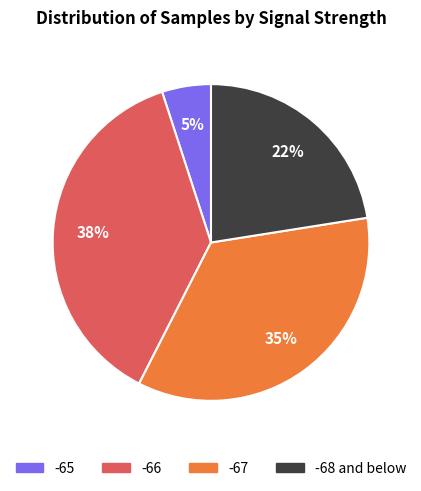

How many segments does this pie chart have?

4